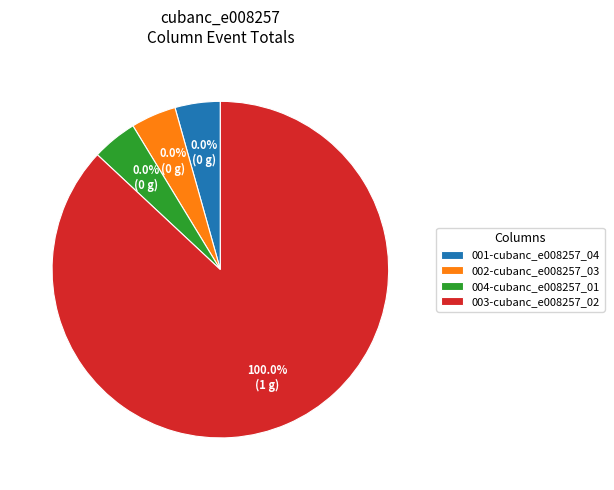

True or false: 9 accounts for 1% of the total.

False